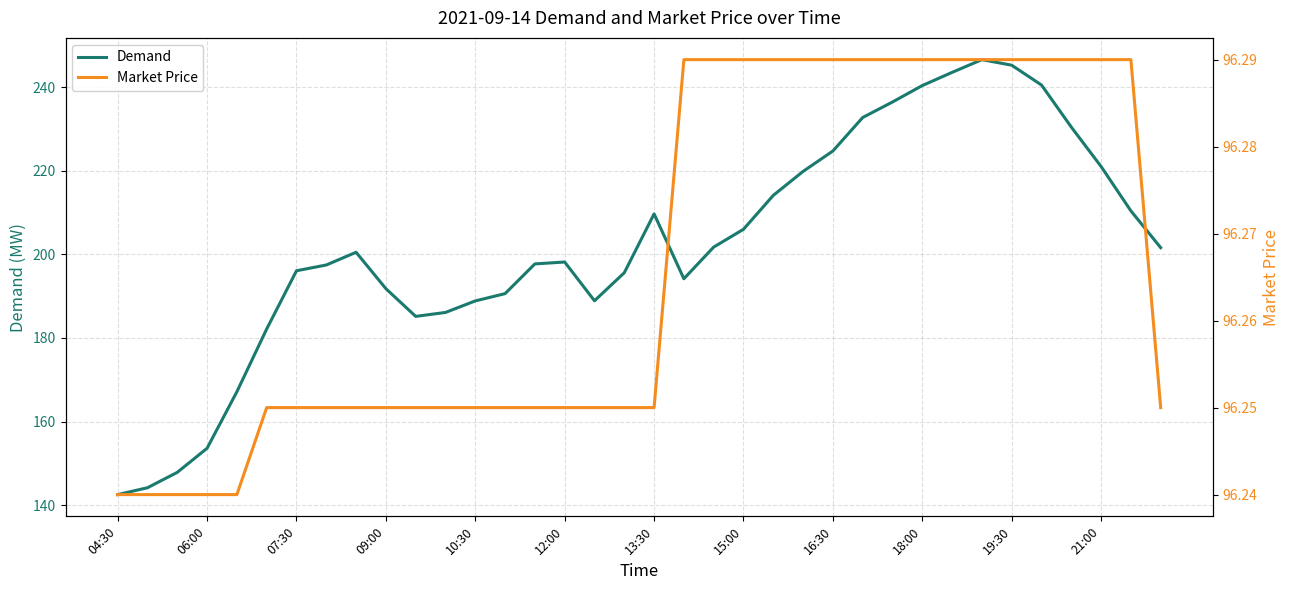

What is the average value of the Market Price series?

96.3